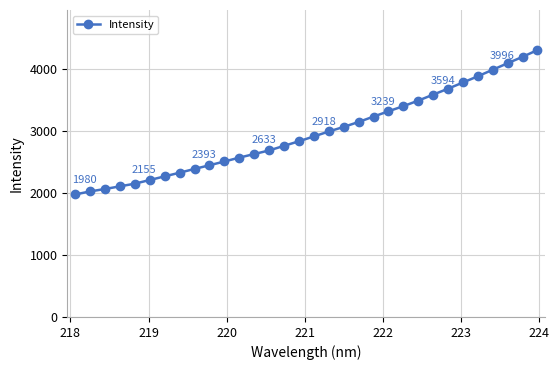

What is the minimum value shown in the chart?

1979.6